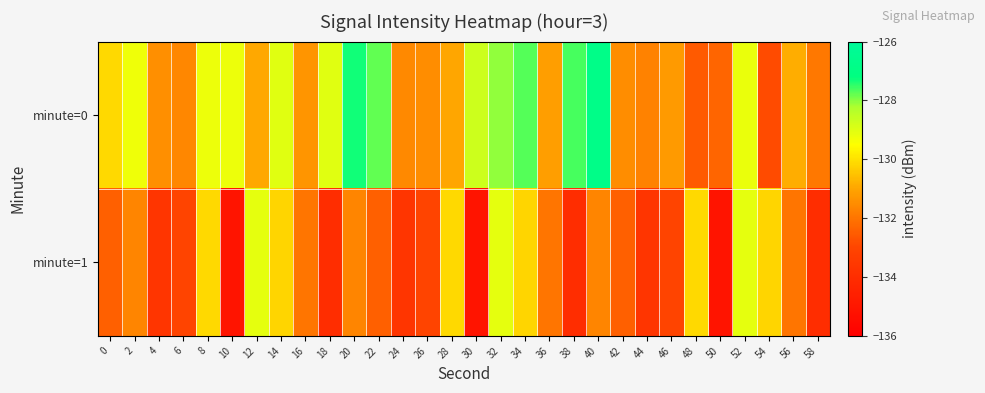

Reading left to right, what are all the values shown in this chart?

minute=0: 0=-130.1	2=-129.3	4=-131.4	6=-131.6	8=-129.2	10=-129.2	12=-131.0	14=-129.0	16=-131.3	18=-129.0	20=-127.3	22=-127.8	24=-131.6	26=-131.5	28=-131.0	30=-128.7	32=-128.0	34=-127.7	36=-131.2	38=-127.6	40=-126.8	42=-131.5	44=-131.7	46=-131.2	48=-132.5	50=-132.3	52=-129.2	54=-132.9	56=-130.9	58=-131.9
minute=1: 0=-132.4	2=-131.6	4=-133.7	6=-133.0	8=-130.1	10=-135.1	12=-129.1	14=-130.2	16=-132.0	18=-134.0	20=-131.6	22=-132.4	24=-133.7	26=-133.0	28=-130.1	30=-135.1	32=-129.1	34=-130.2	36=-132.0	38=-134.0	40=-131.6	42=-132.4	44=-133.7	46=-133.0	48=-130.1	50=-135.1	52=-129.1	54=-130.2	56=-132.0	58=-134.0